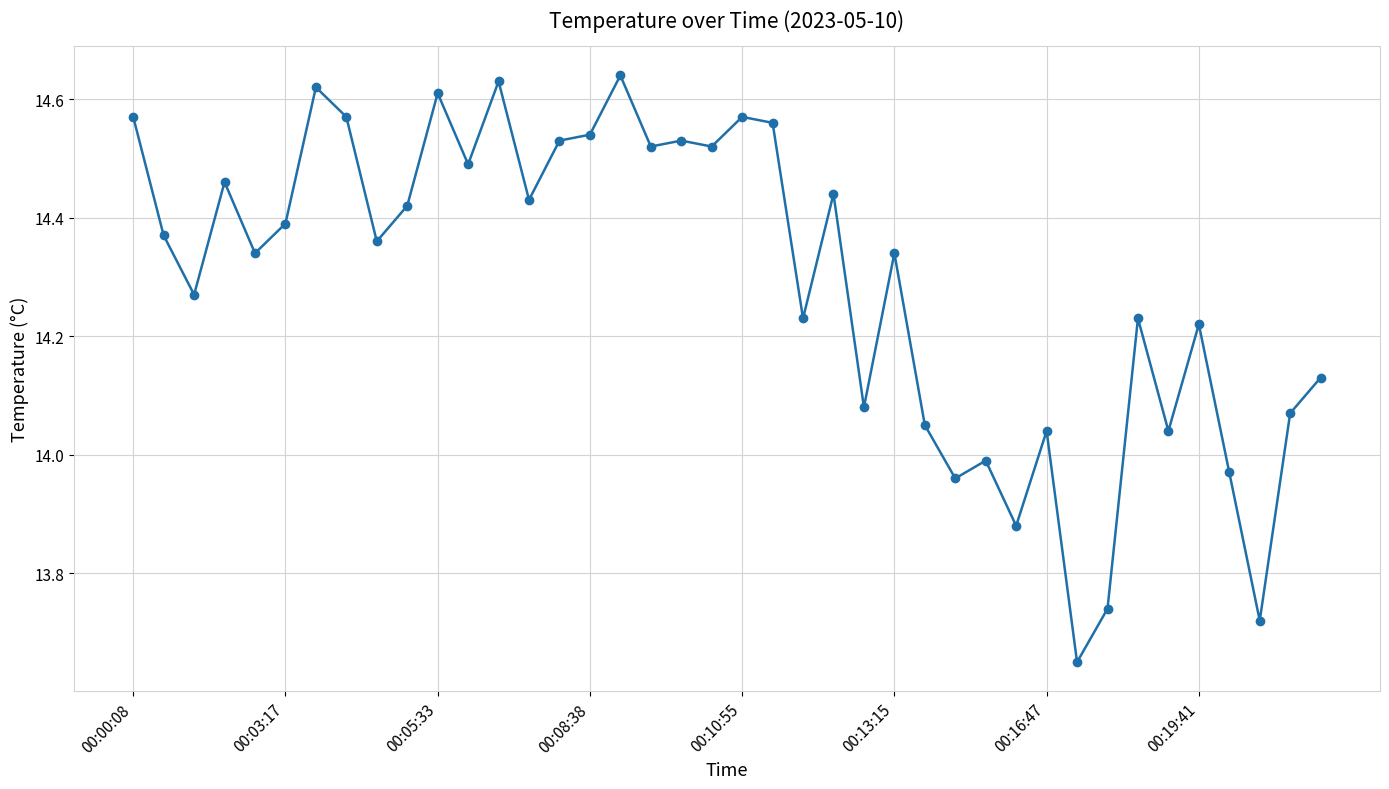

How many values exceed 14?

33